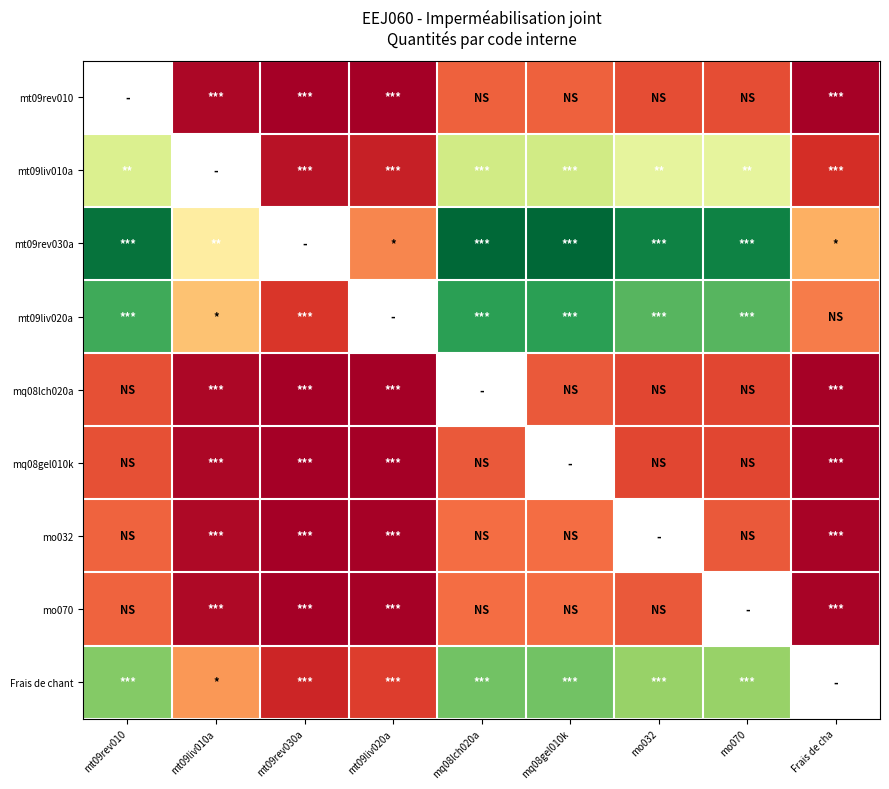

How many data points does each series have?

9